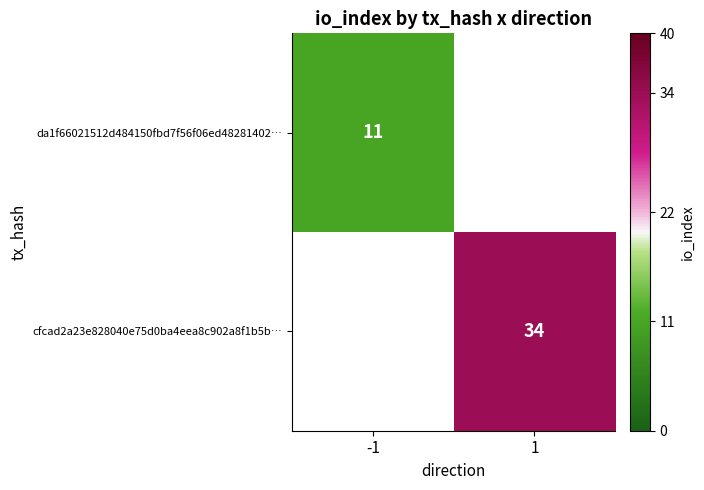

At how many categories does at least one series exceed 13?

1